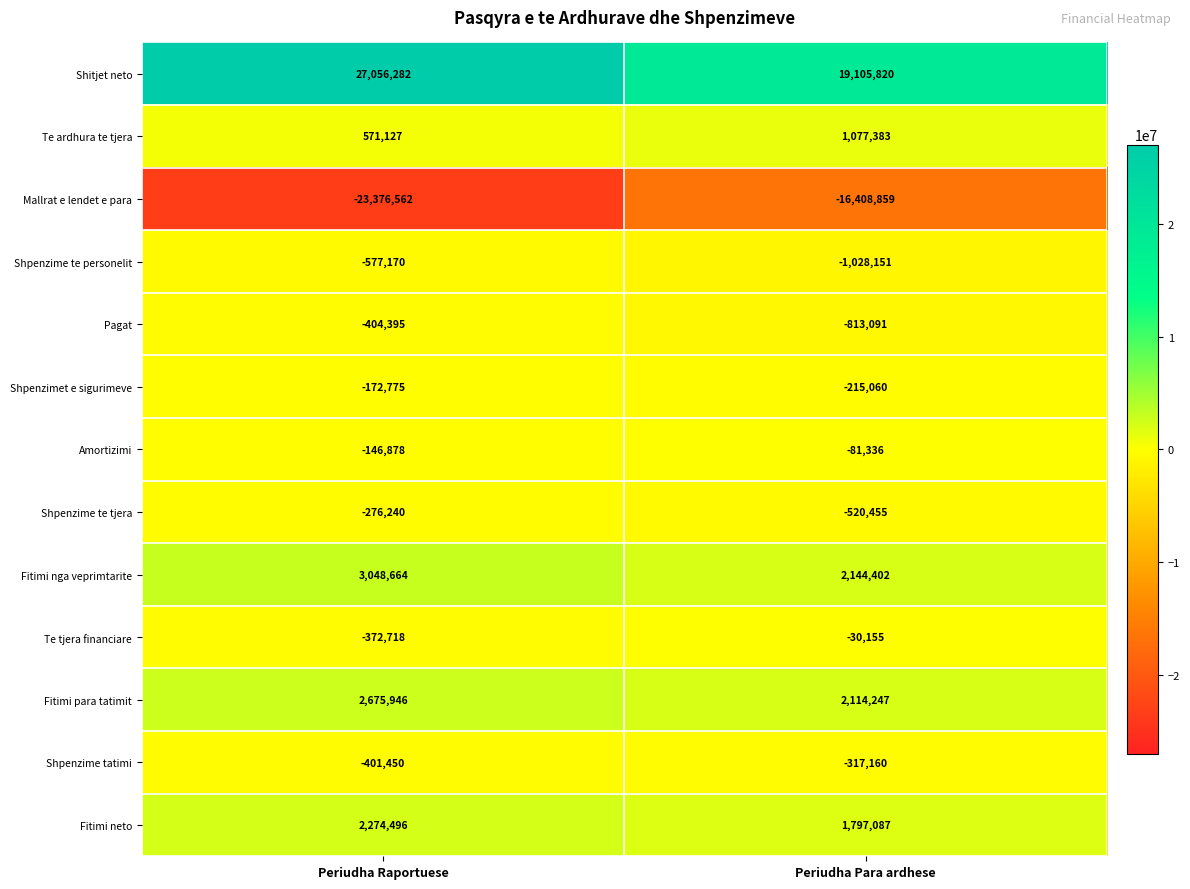

How many distinct data groups are displayed?

13